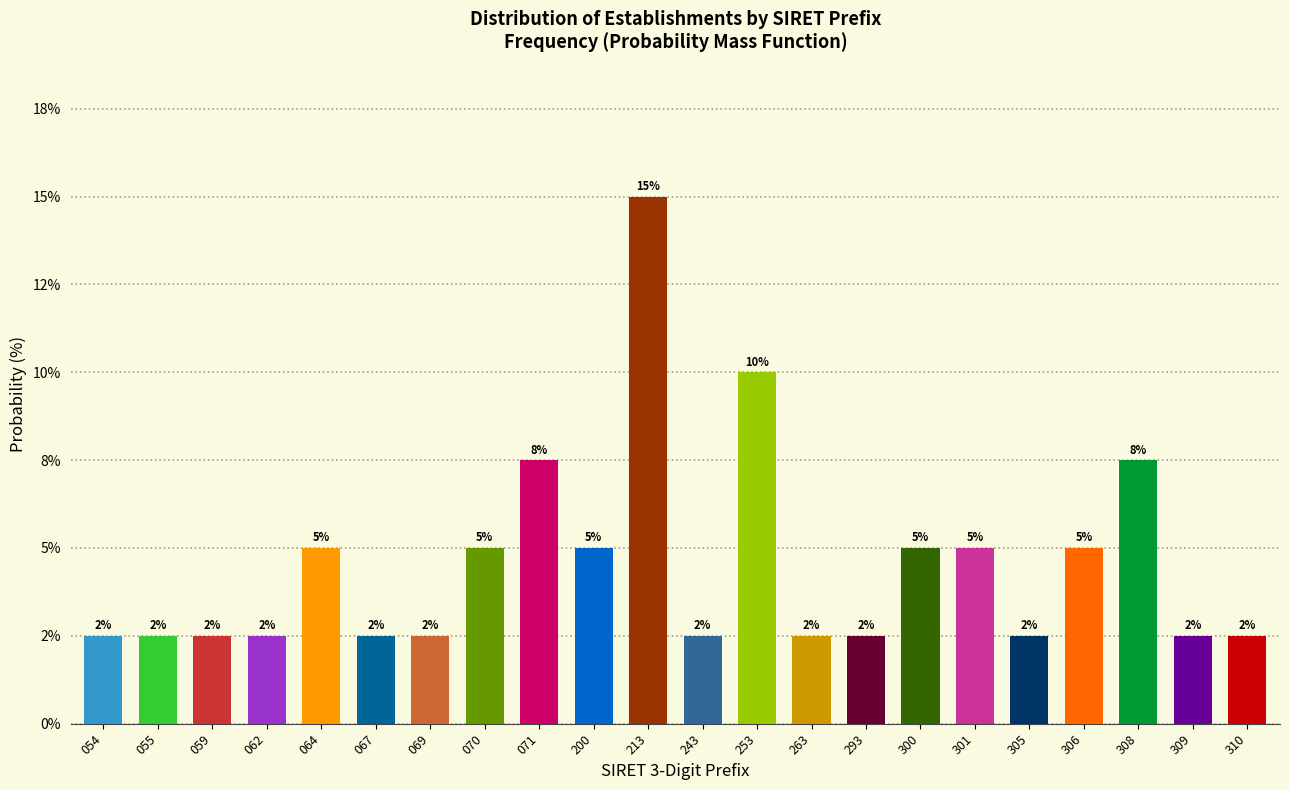

Are the bars horizontal?

No